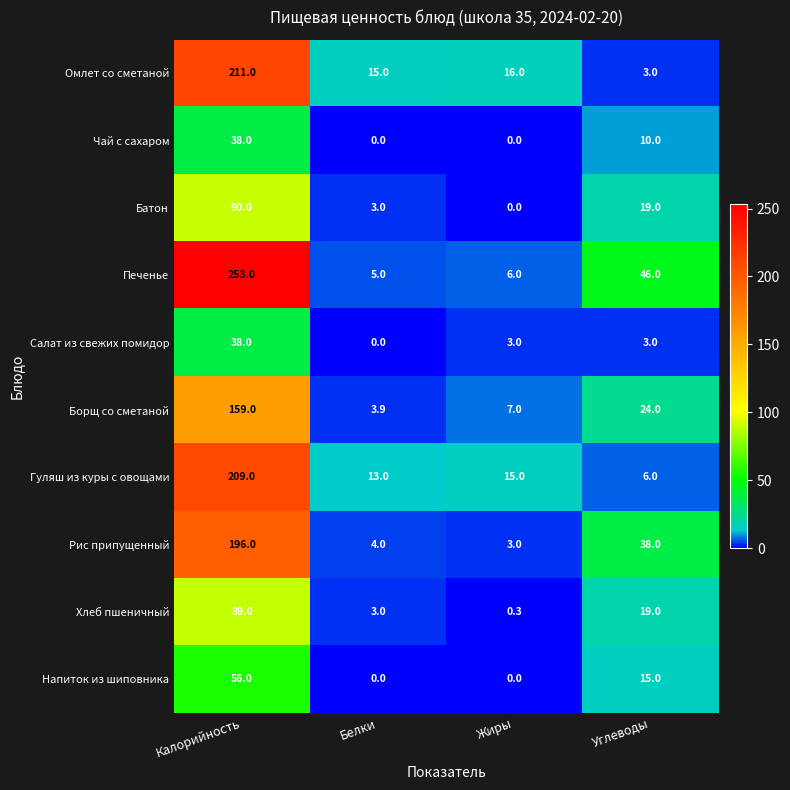

At which category does the chart reach its peak across all series?

Калорийность